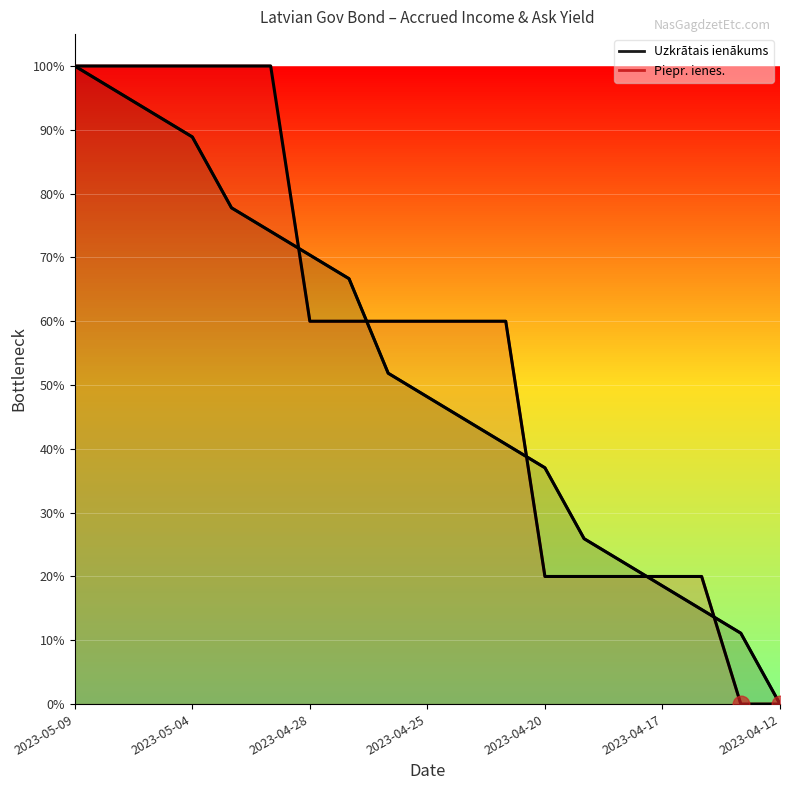

True or false: Uzkrātais ienākums has more than 1 interior local peaks.

False